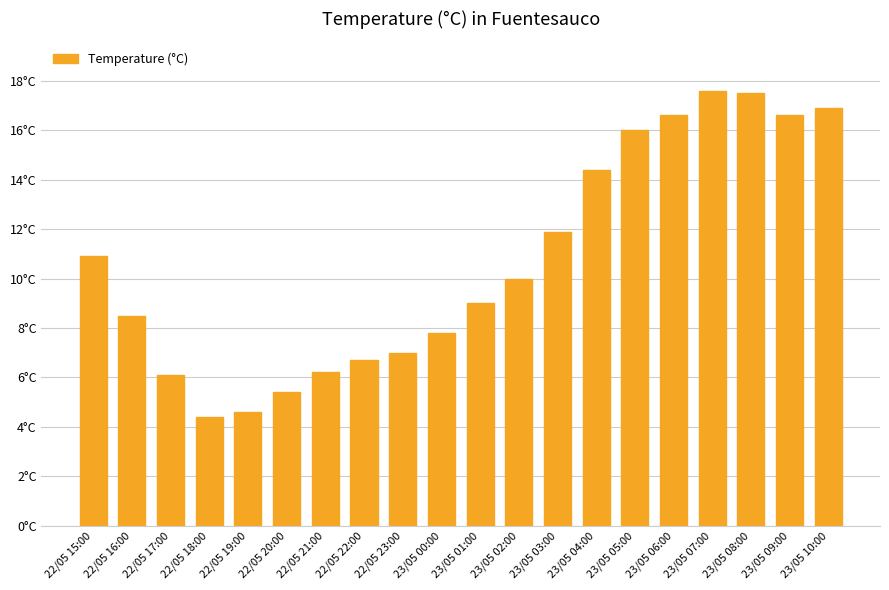

What is the greatest value displayed?

17.6